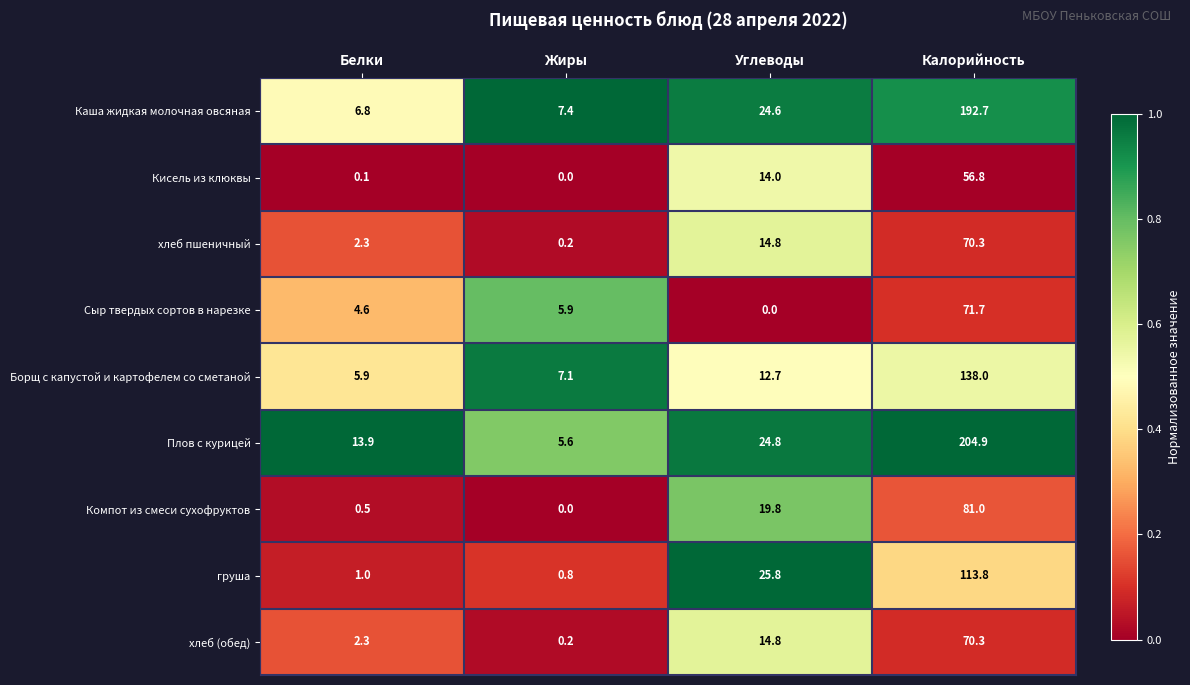

What is the greatest value displayed?

204.9